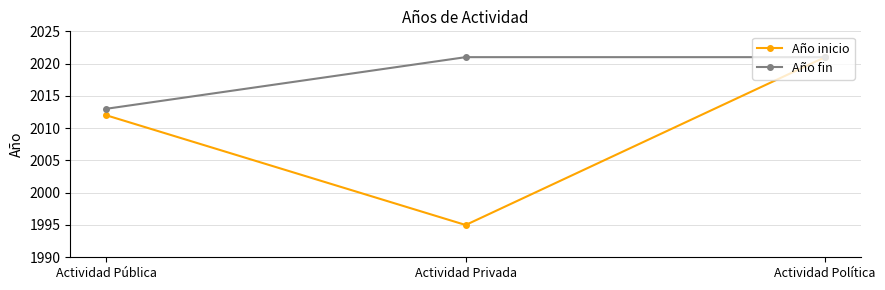

What position from the left is Actividad Política?

3